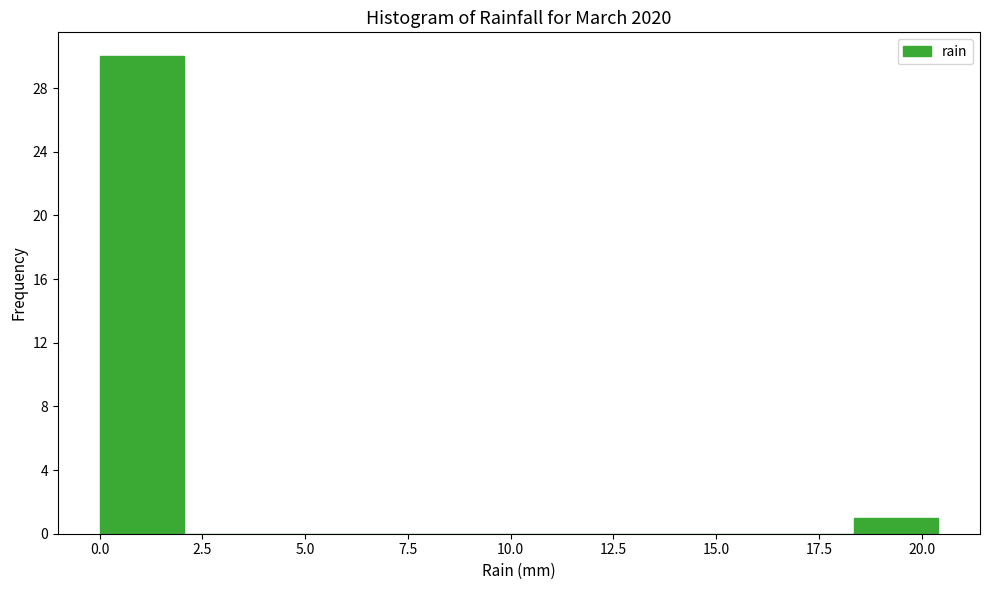

Reading left to right, transcribe this chart: for each bar, give the range it covers on the x-axis and its height. Neither the bar edges nor the heights are printed on the chart, so give them approximately, as read against the axes.

0.0 to 2.0: 30
2.0 to 4.0: 0
4.0 to 6.0: 0
6.0 to 8.0: 0
8.0 to 10.0: 0
10.0 to 12.0: 0
12.0 to 14.5: 0
14.5 to 16.5: 0
16.5 to 18.5: 0
18.5 to 20.5: 1